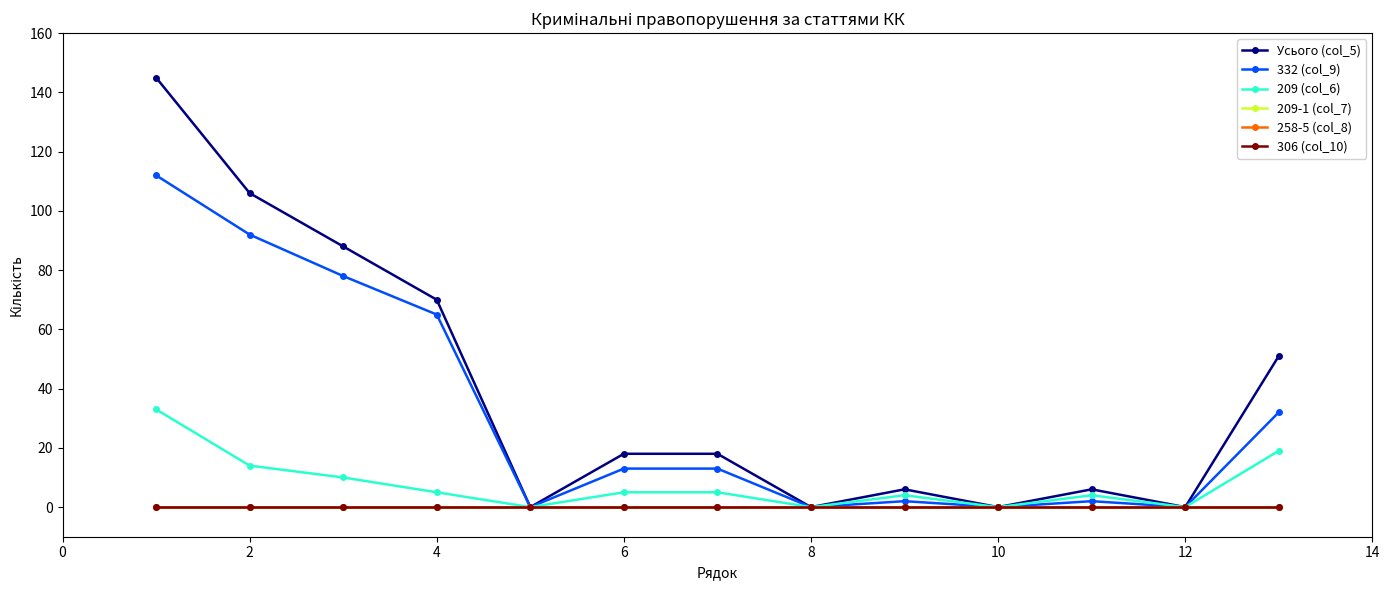

Does the chart have visible grid lines?

No